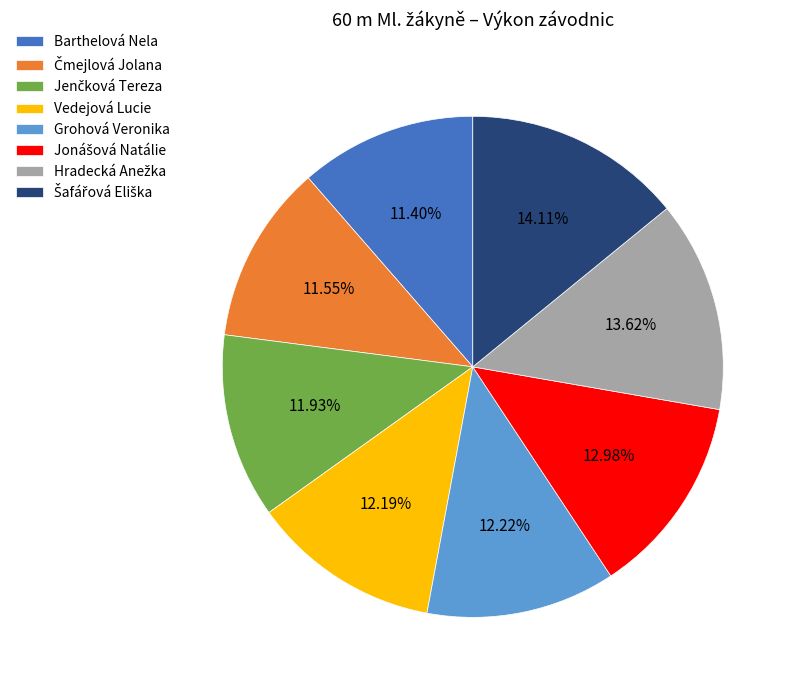

Which has a higher value, Grohová Veronika or Barthelová Nela?

Grohová Veronika